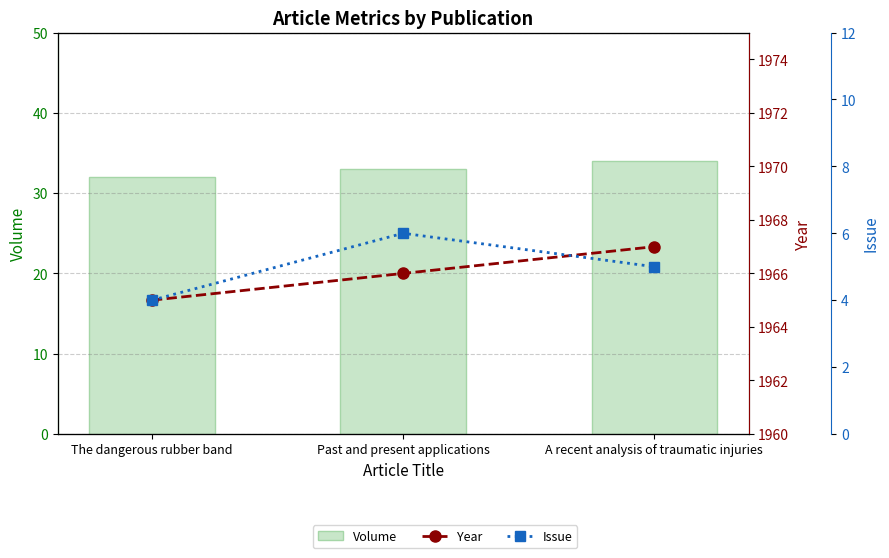

What value does the Issue series have at Past and present applications?

6